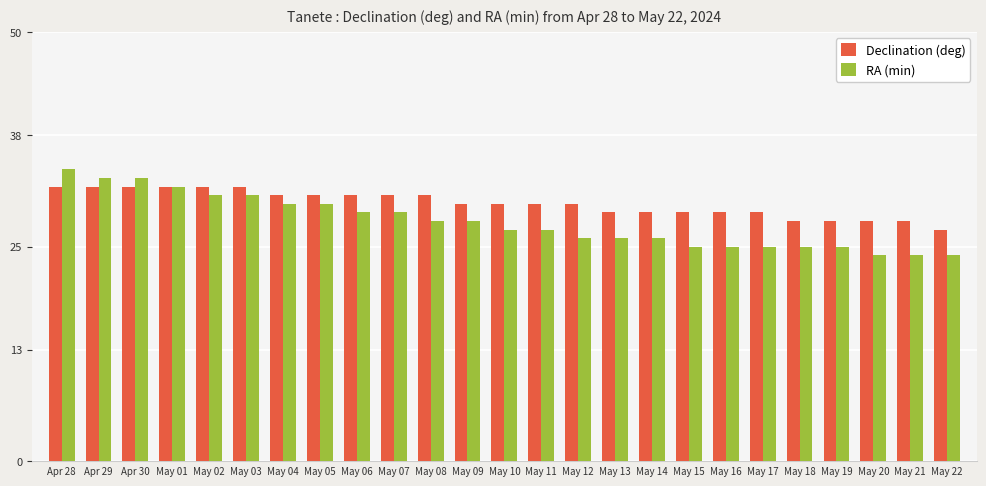

Is it true that RA (min) equals 34 at Apr 28?

True